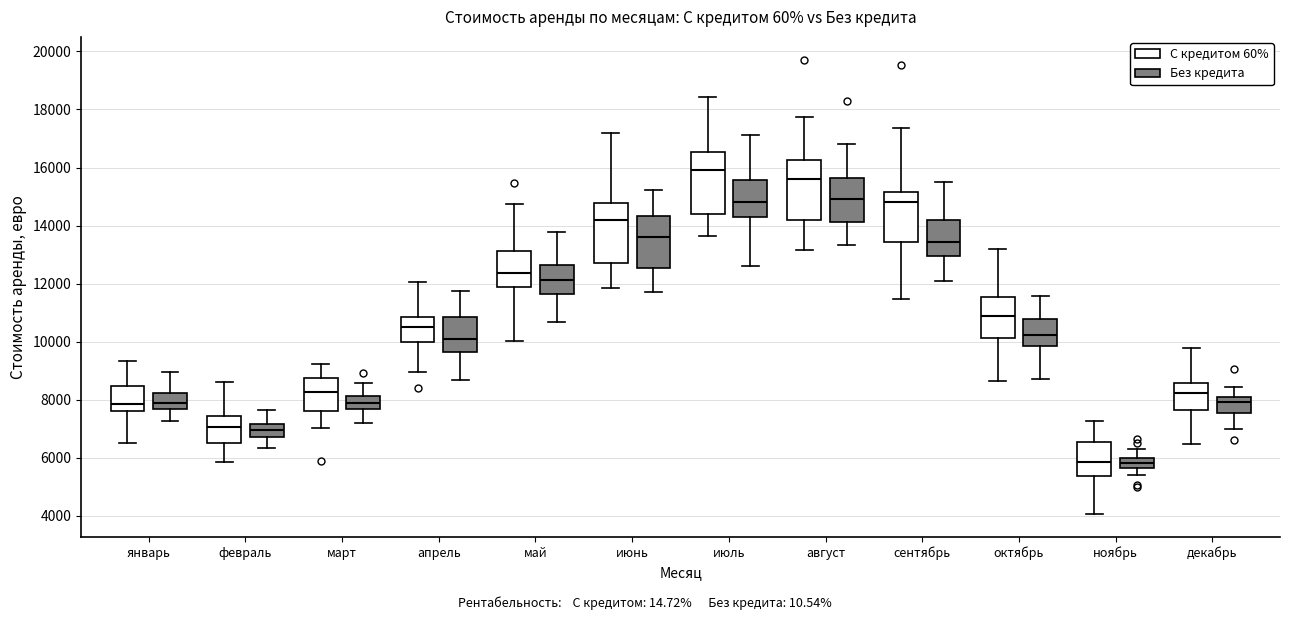

Reading left to right, transcribe this box plot: for each box, give where its median line is, the range the box spans, and where its two whiskers end, as read against the y-axis. The values are not printed on the chart, so give them approximately, as read against the axis.

январь (С кредитом 60%): median 7800, box 7600 to 8400, whiskers 6600 to 9400
январь (Без кредита): median 7800, box 7600 to 8200, whiskers 7200 to 9000
февраль (С кредитом 60%): median 7000, box 6600 to 7400, whiskers 5800 to 8600
февраль (Без кредита): median 7000, box 6800 to 7200, whiskers 6400 to 7600
март (С кредитом 60%): median 8200, box 7600 to 8800, whiskers 7000 to 9200
март (Без кредита): median 7800, box 7600 to 8200, whiskers 7200 to 8600
апрель (С кредитом 60%): median 10600, box 10000 to 10800, whiskers 9000 to 12000
апрель (Без кредита): median 10200, box 9600 to 10800, whiskers 8600 to 11800
май (С кредитом 60%): median 12400, box 11800 to 13200, whiskers 10000 to 14800
май (Без кредита): median 12200, box 11600 to 12600, whiskers 10600 to 13800
июнь (С кредитом 60%): median 14200, box 12800 to 14800, whiskers 11800 to 17200
июнь (Без кредита): median 13600, box 12600 to 14400, whiskers 11600 to 15200
июль (С кредитом 60%): median 16000, box 14400 to 16600, whiskers 13600 to 18400
июль (Без кредита): median 14800, box 14200 to 15600, whiskers 12600 to 17200
август (С кредитом 60%): median 15600, box 14200 to 16200, whiskers 13200 to 17800
август (Без кредита): median 15000, box 14200 to 15600, whiskers 13400 to 16800
сентябрь (С кредитом 60%): median 14800, box 13400 to 15200, whiskers 11400 to 17400
сентябрь (Без кредита): median 13400, box 13000 to 14200, whiskers 12000 to 15600
октябрь (С кредитом 60%): median 10800, box 10200 to 11600, whiskers 8600 to 13200
октябрь (Без кредита): median 10200, box 9800 to 10800, whiskers 8800 to 11600
ноябрь (С кредитом 60%): median 5800, box 5400 to 6600, whiskers 4000 to 7200
ноябрь (Без кредита): median 5800, box 5600 to 6000, whiskers 5400 to 6400
декабрь (С кредитом 60%): median 8200, box 7600 to 8600, whiskers 6400 to 9800
декабрь (Без кредита): median 8000 (just below the box's upper edge), box 7600 to 8000, whiskers 7000 to 8400